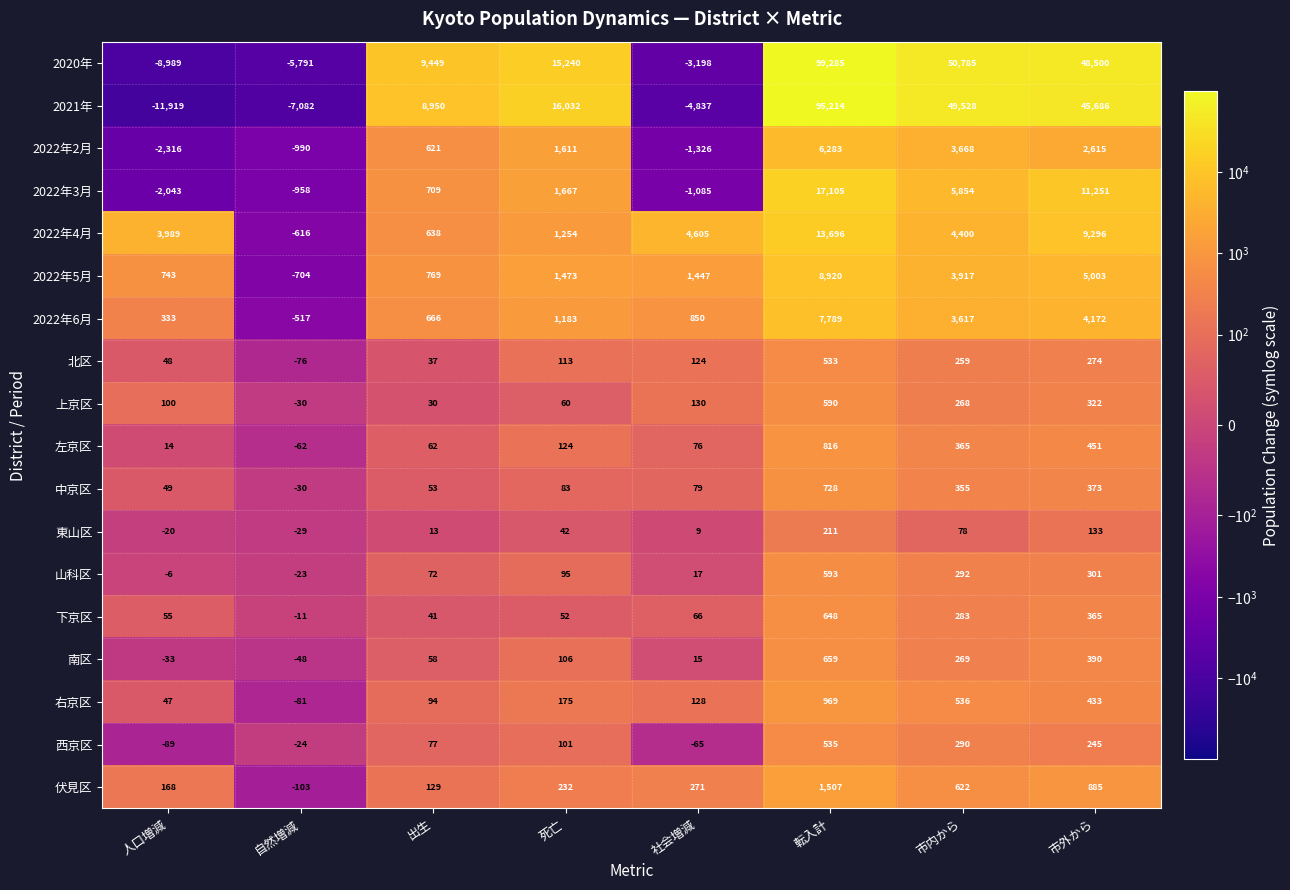

At 転入計, list the series in order from smallest to largest.

東山区, 北区, 西京区, 上京区, 山科区, 下京区, 南区, 中京区, 左京区, 右京区, 伏見区, 2022年2月, 2022年6月, 2022年5月, 2022年4月, 2022年3月, 2021年, 2020年